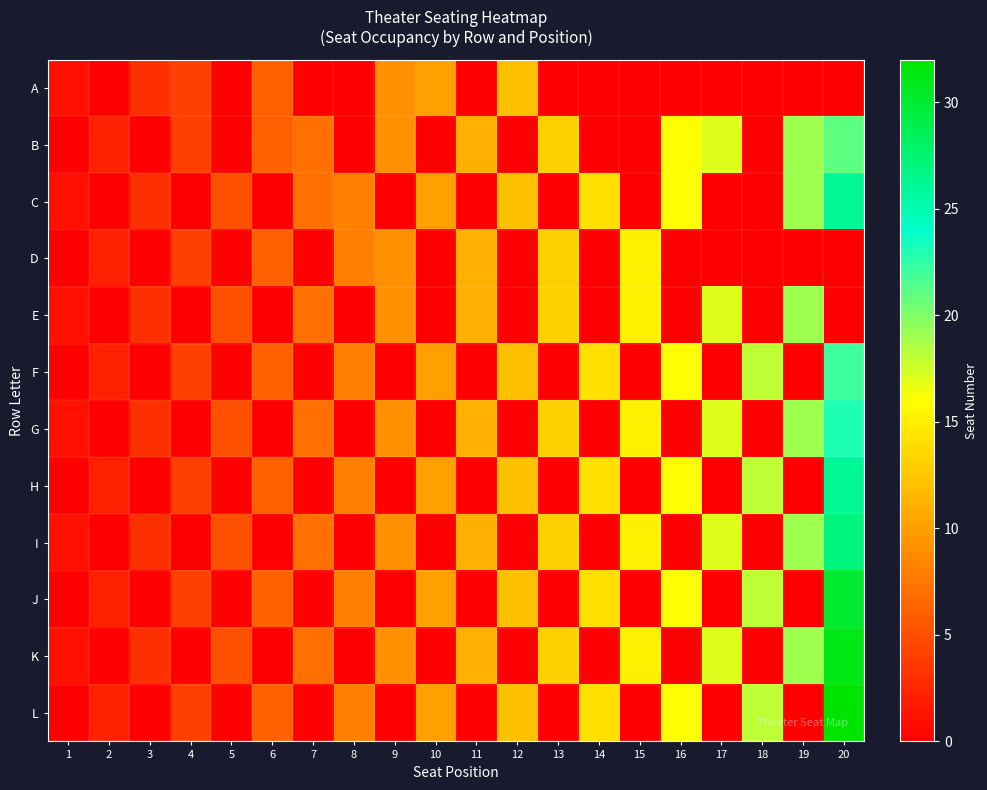

Which series has the widest spread of values?

L